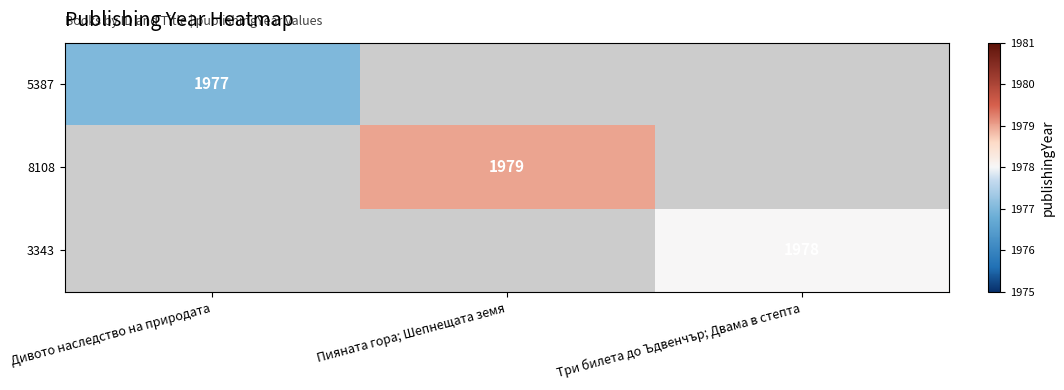

Is it true that 8108 equals 638 at Пияната гора; Шепнещата земя?

False